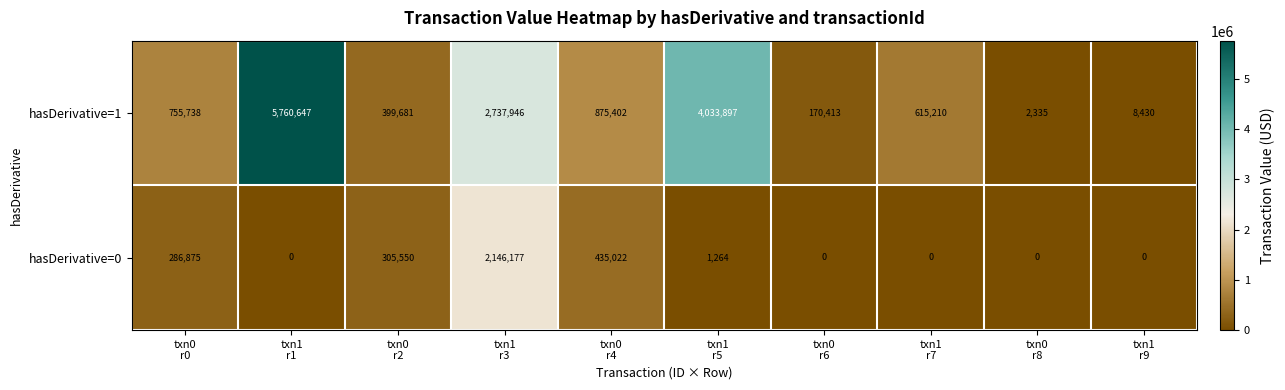

List the series in order of their overall mean, lowest first.

hasDerivative=0, hasDerivative=1